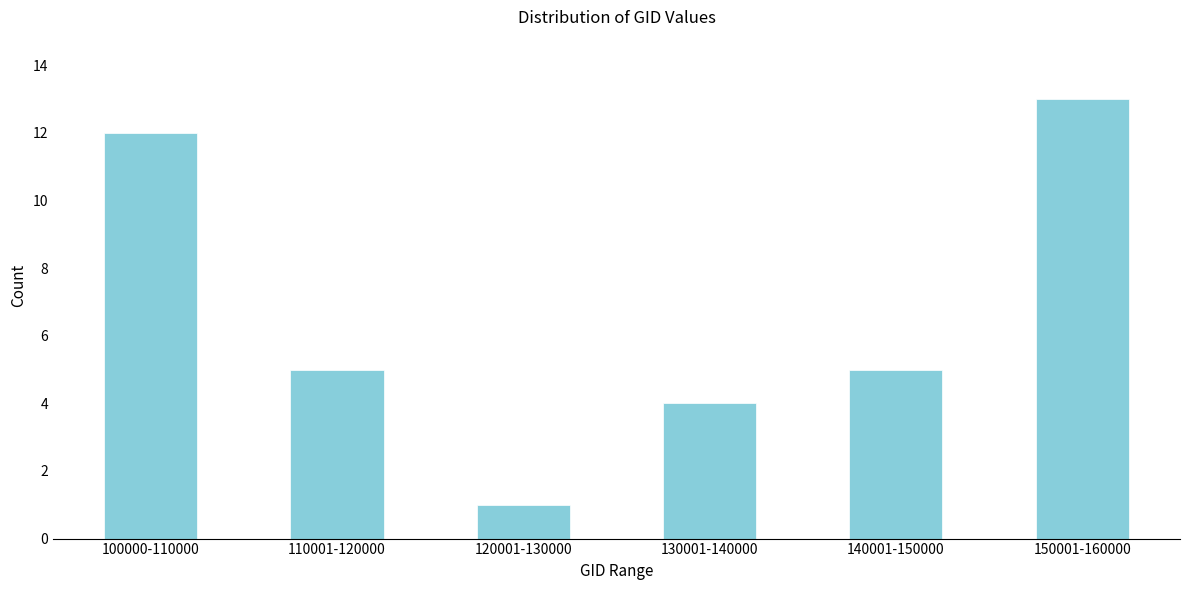

Reading right to left, transcribe all the data shown in this chart.

150001-160000=13	140001-150000=5	130001-140000=4	120001-130000=1	110001-120000=5	100000-110000=12